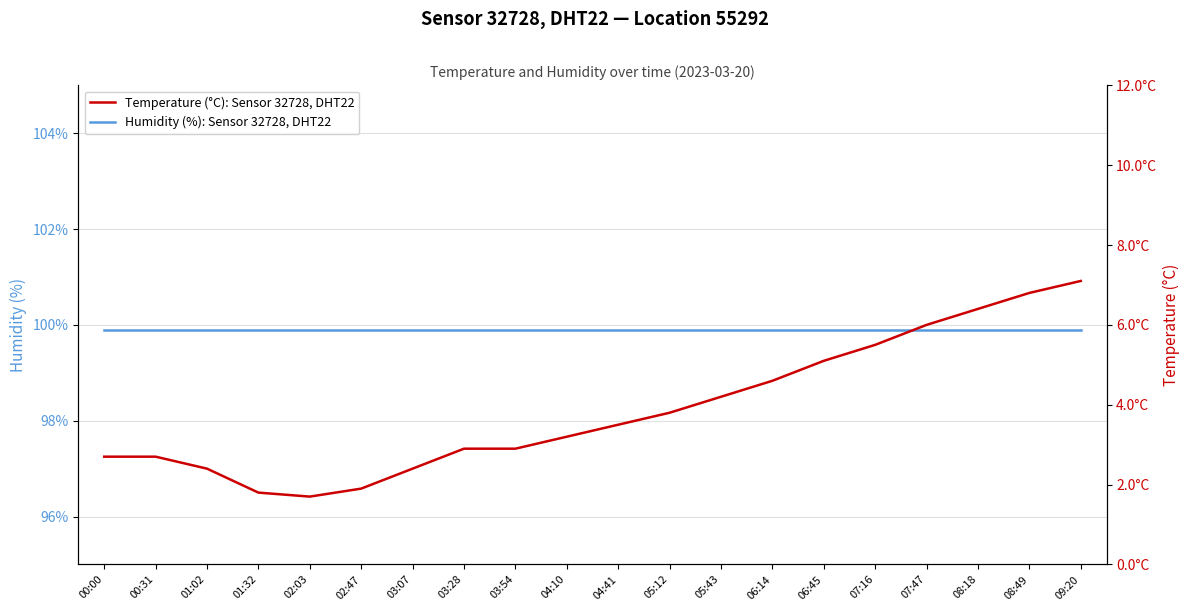

Which series has the widest spread of values?

Temperature (°C): Sensor 32728, DHT22